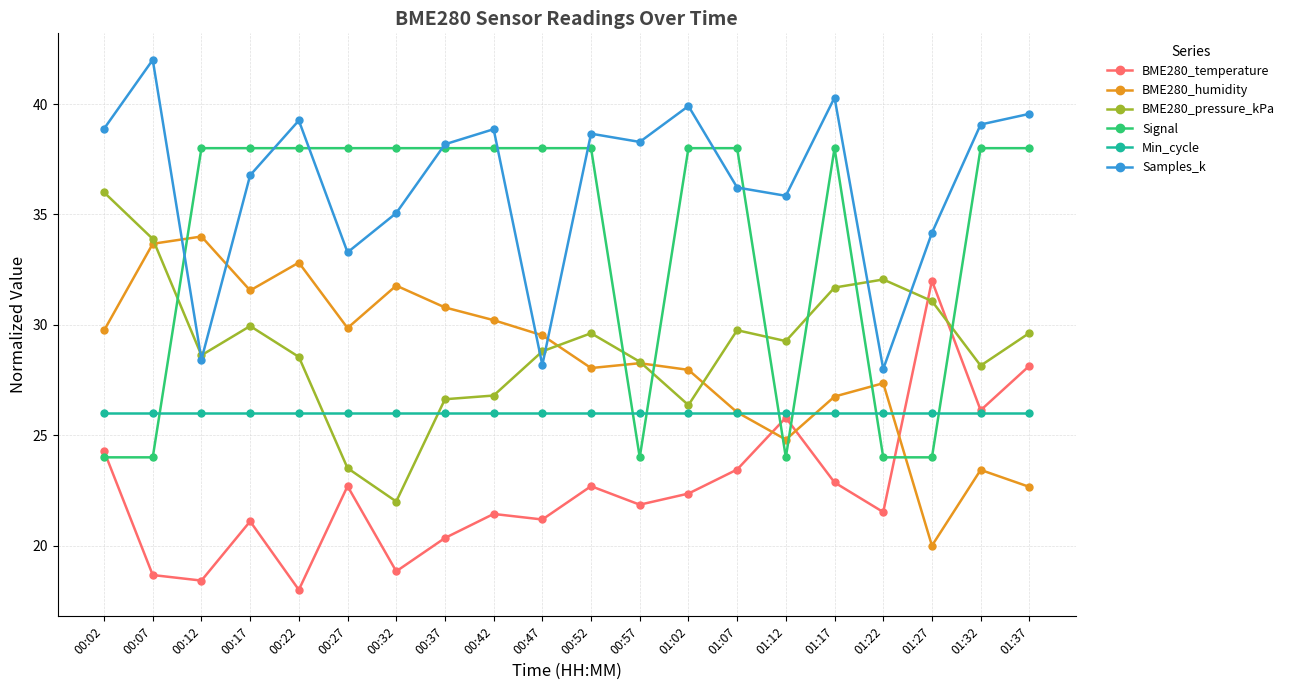

Count the number of categories in the chart.

20